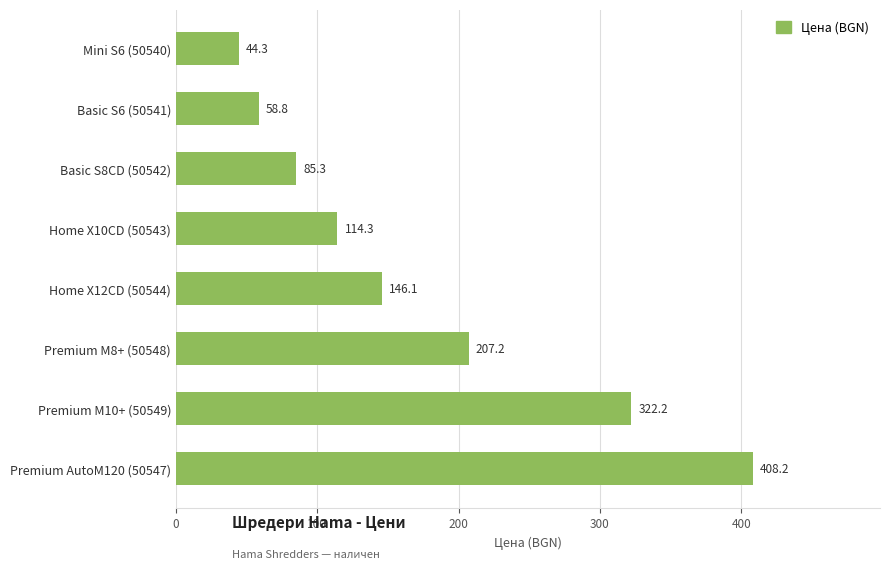

Where is the data nearest to the value 226?

Premium M8+ (50548)